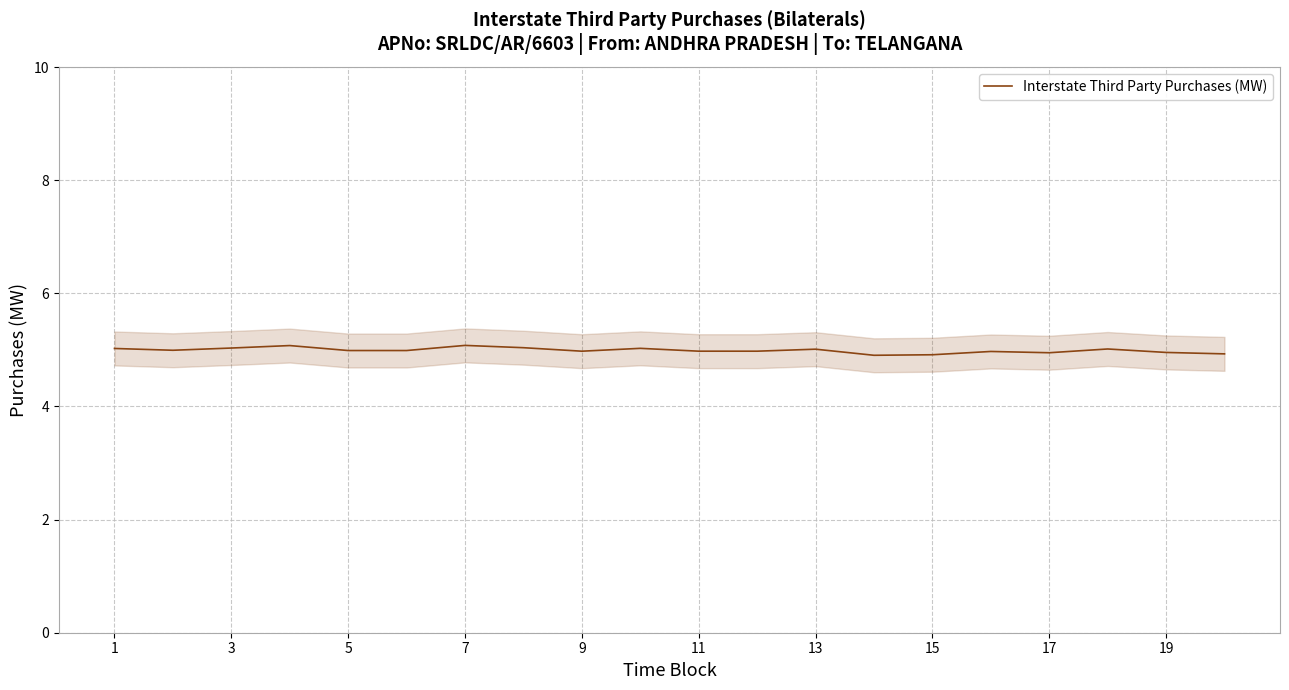

The Interstate Third Party Purchases (MW) series shows 4.9 at 15. True or false?

True